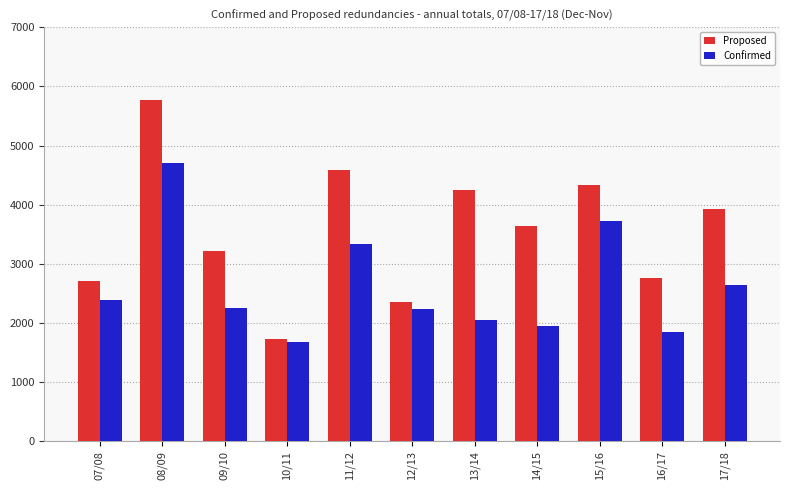

Which category has the highest value in the Confirmed series?

08/09